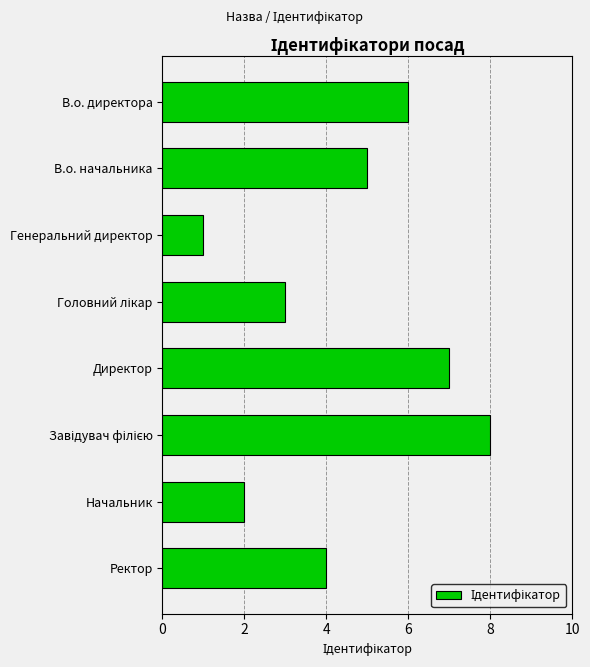

Which has a higher value, В.о. директора or Начальник?

В.о. директора